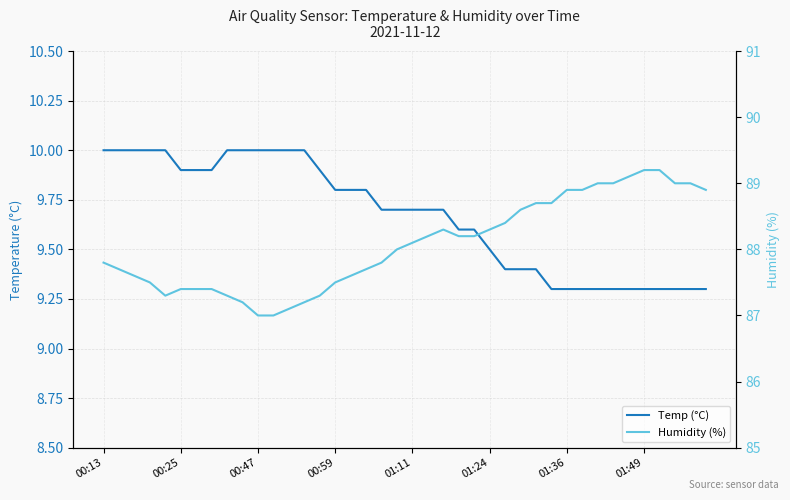

List the series in order of their peak value, highest first.

Humidity (%), Temp (°C)